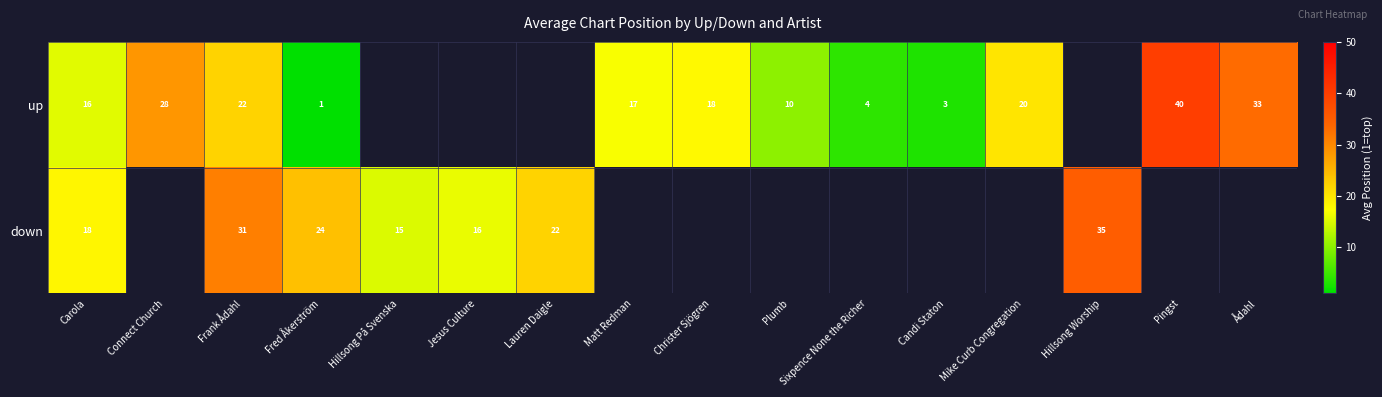

True or false: up has a value of 40.0 at Connect Church.

False